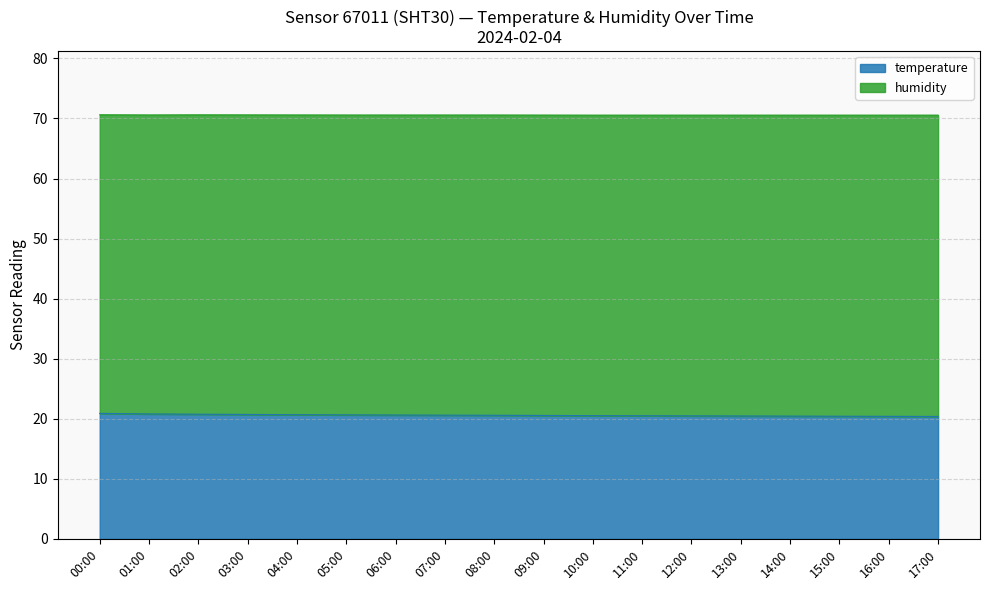

What is the highest value of the temperature series?

20.9